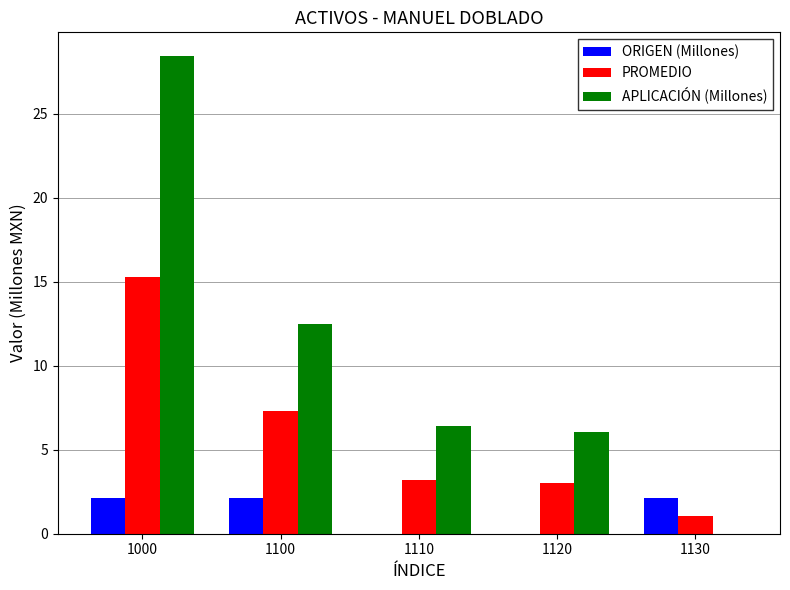

The ORIGEN (Millones) series shows 2.1 at 1100. True or false?

True